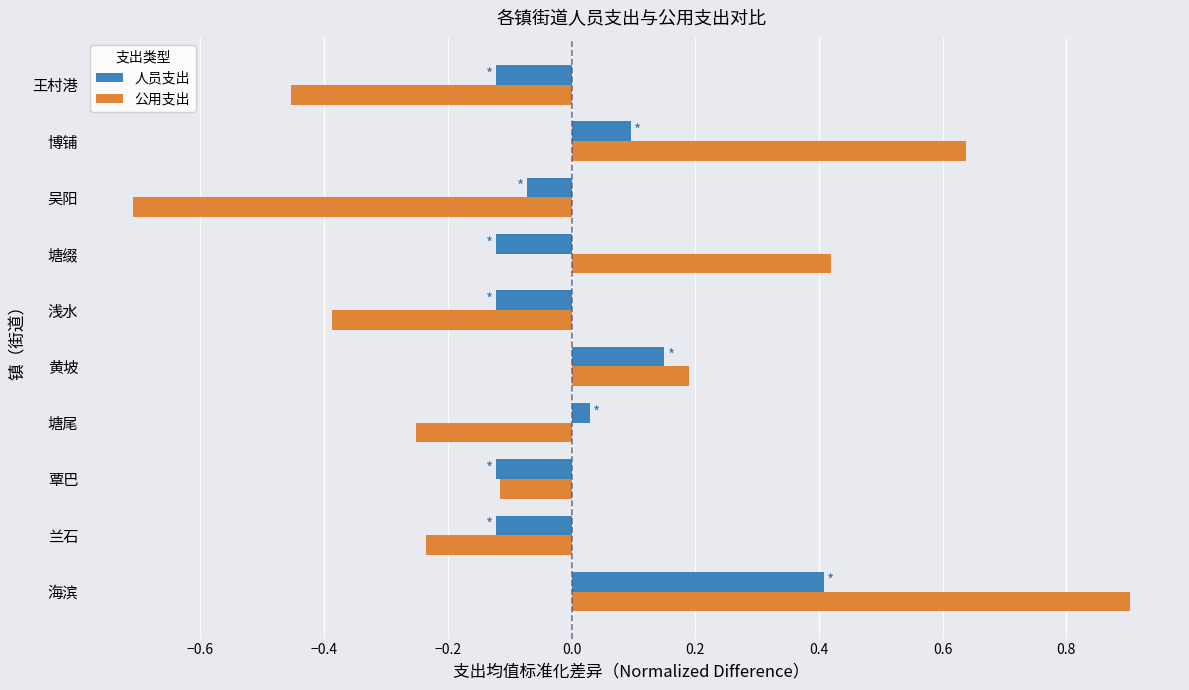

What are all the series names shown in the legend?

人员支出, 公用支出